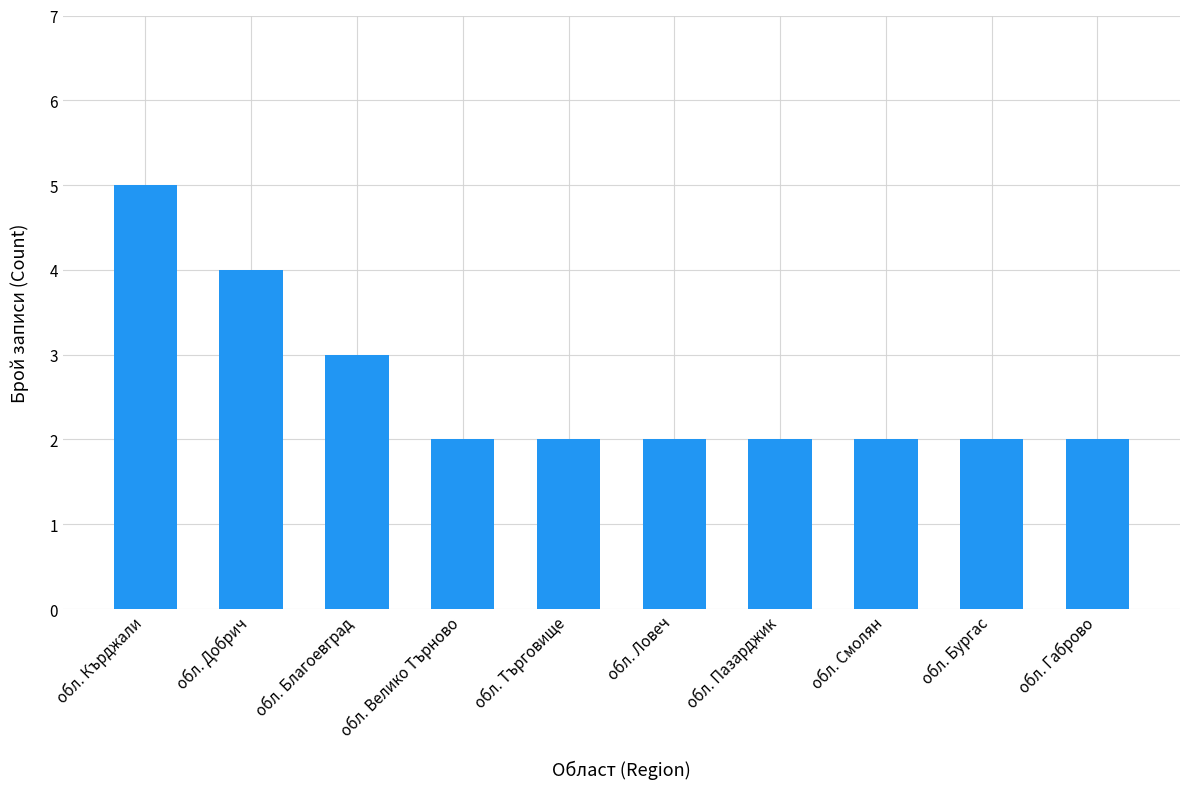

The chart shows a value of 3 at обл. Бургас. True or false?

False